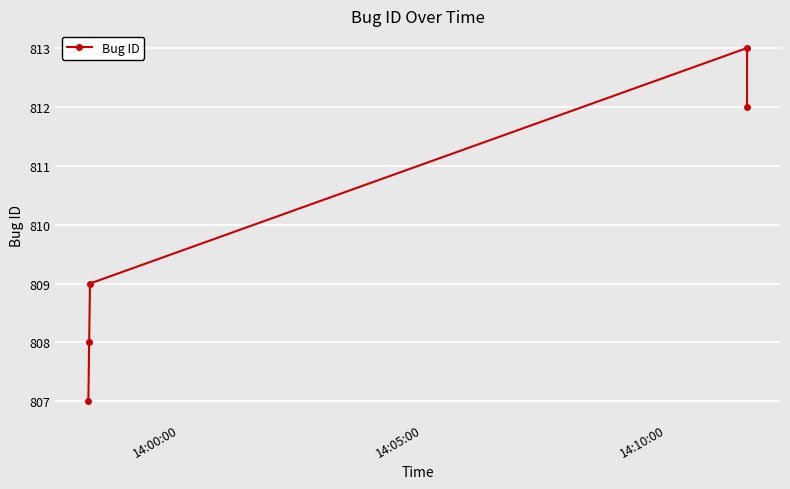

Is it true that the value at 4 is 309?

False